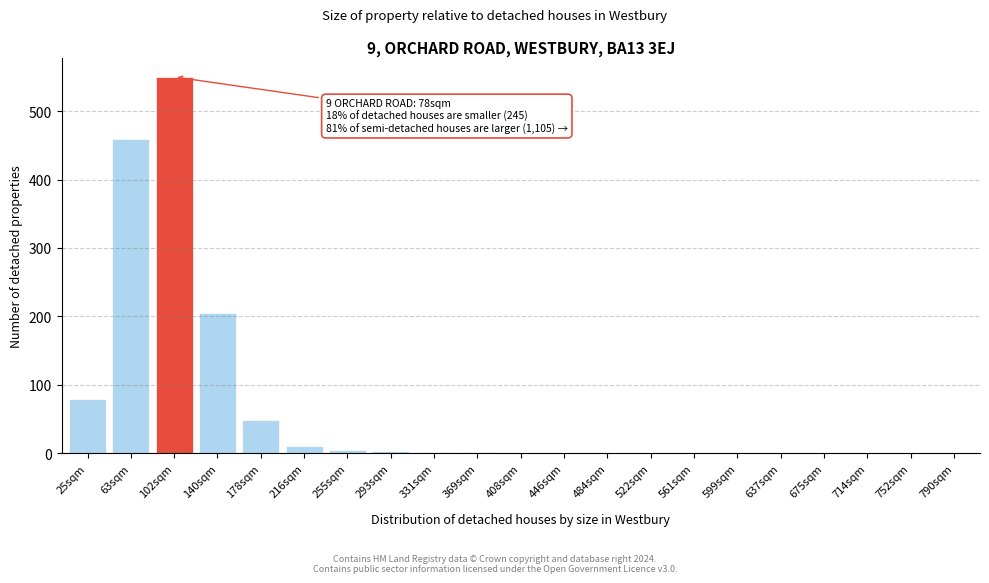

True or false: the data shows 0 at 714sqm.

True